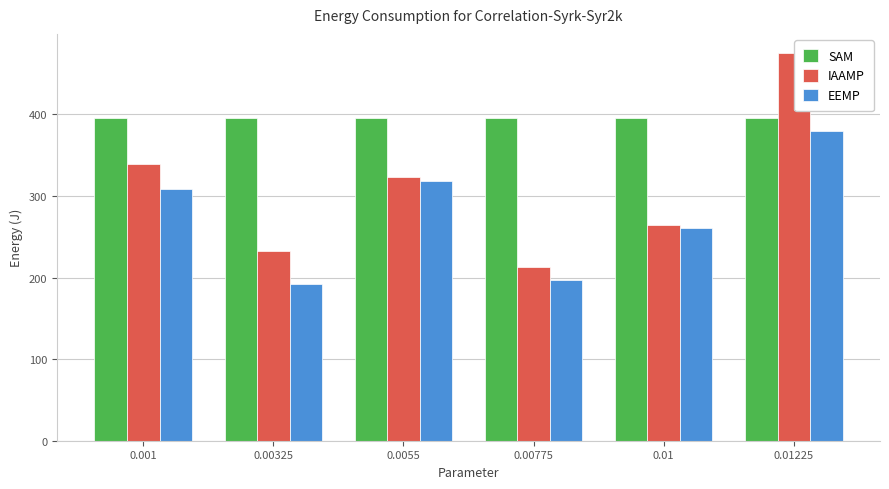

How many groups of bars are there?

6